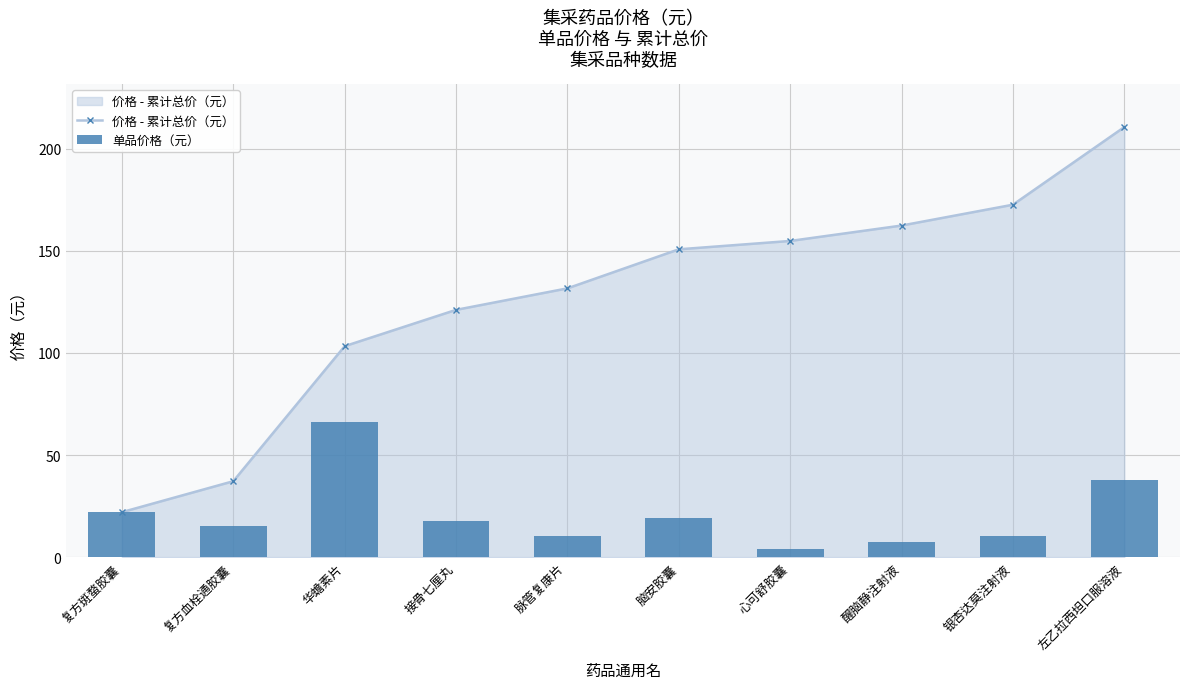

What is the sum of all 价格 - 累计总价（元） values?

1266.5